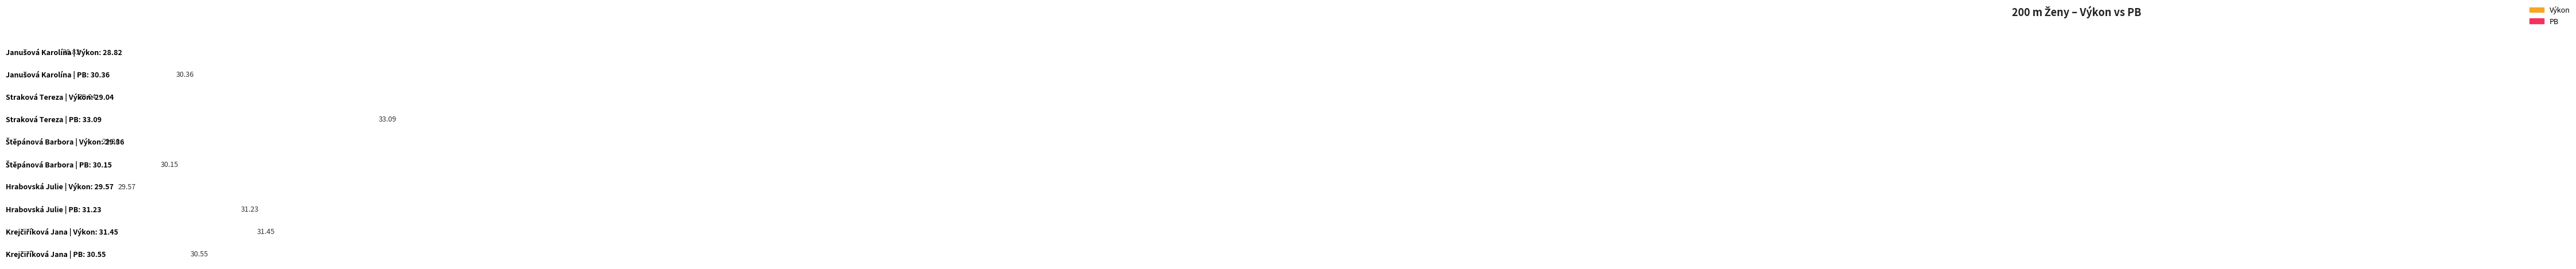

What is the label of the 5th bar from the left?

Krejčiříková Jana